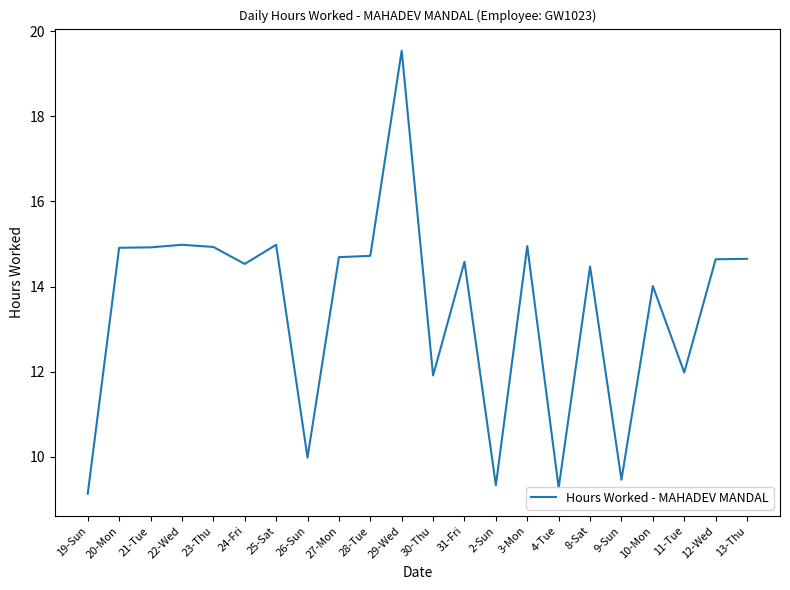

Between 8-Sat and 28-Tue, which is larger?

28-Tue